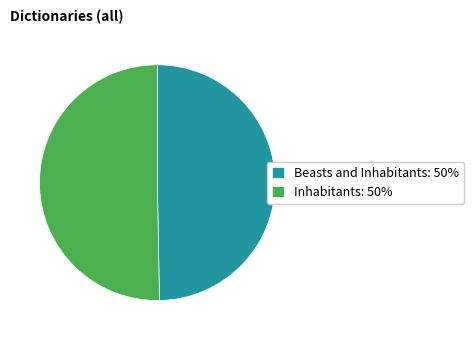

Approximately how many times larger is the value at Inhabitants compared to Beasts and Inhabitants?

1.0